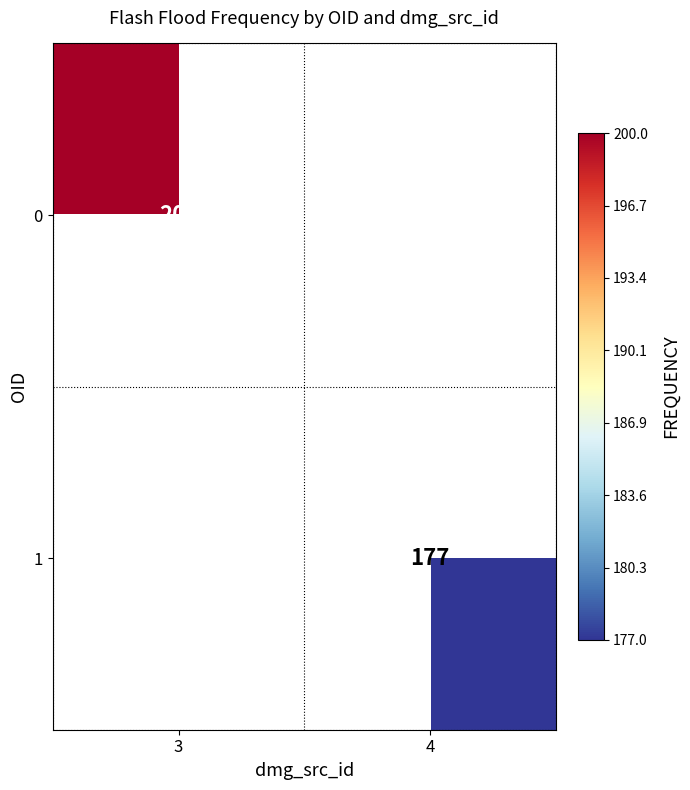

The 1 series shows 177 at 4. True or false?

True